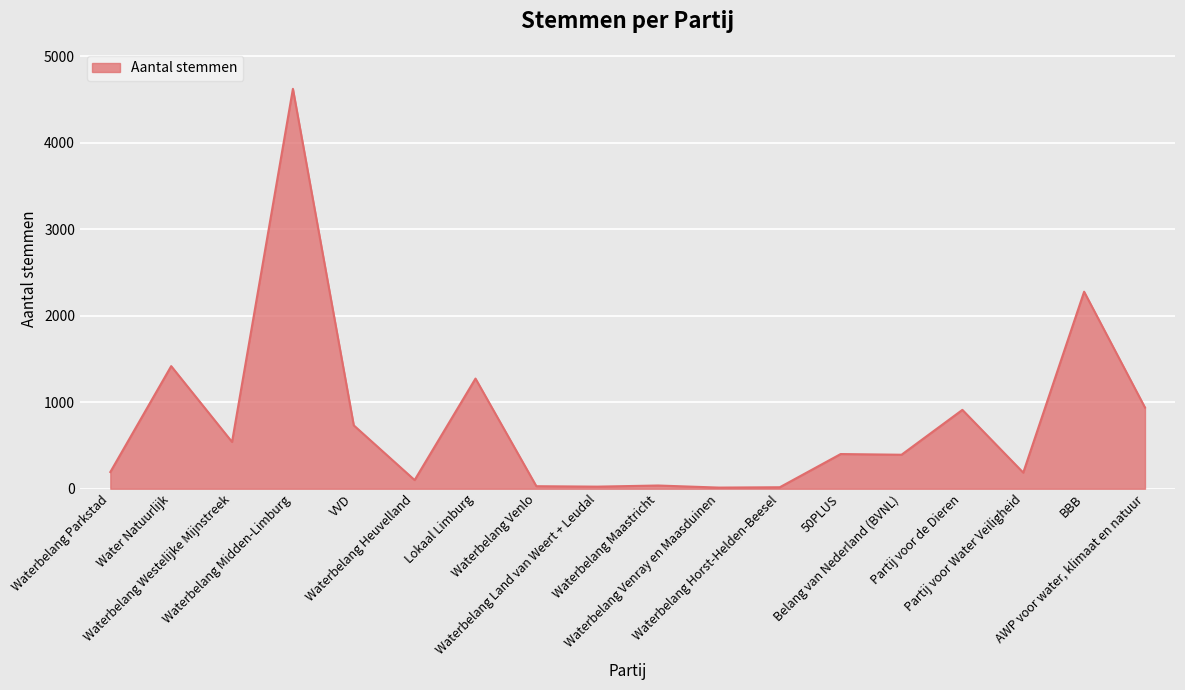

What is the difference between the maximum and minimum values?

4613